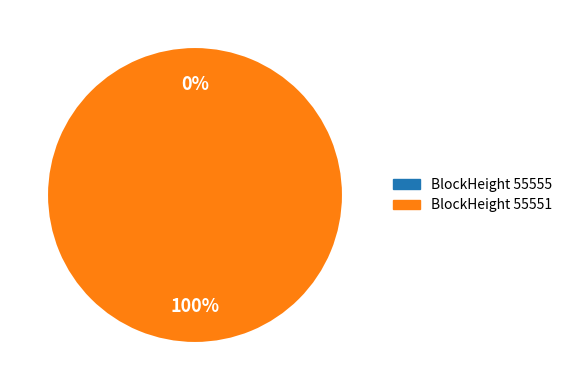

Rank the categories by value from lowest to highest.

55555, 55551